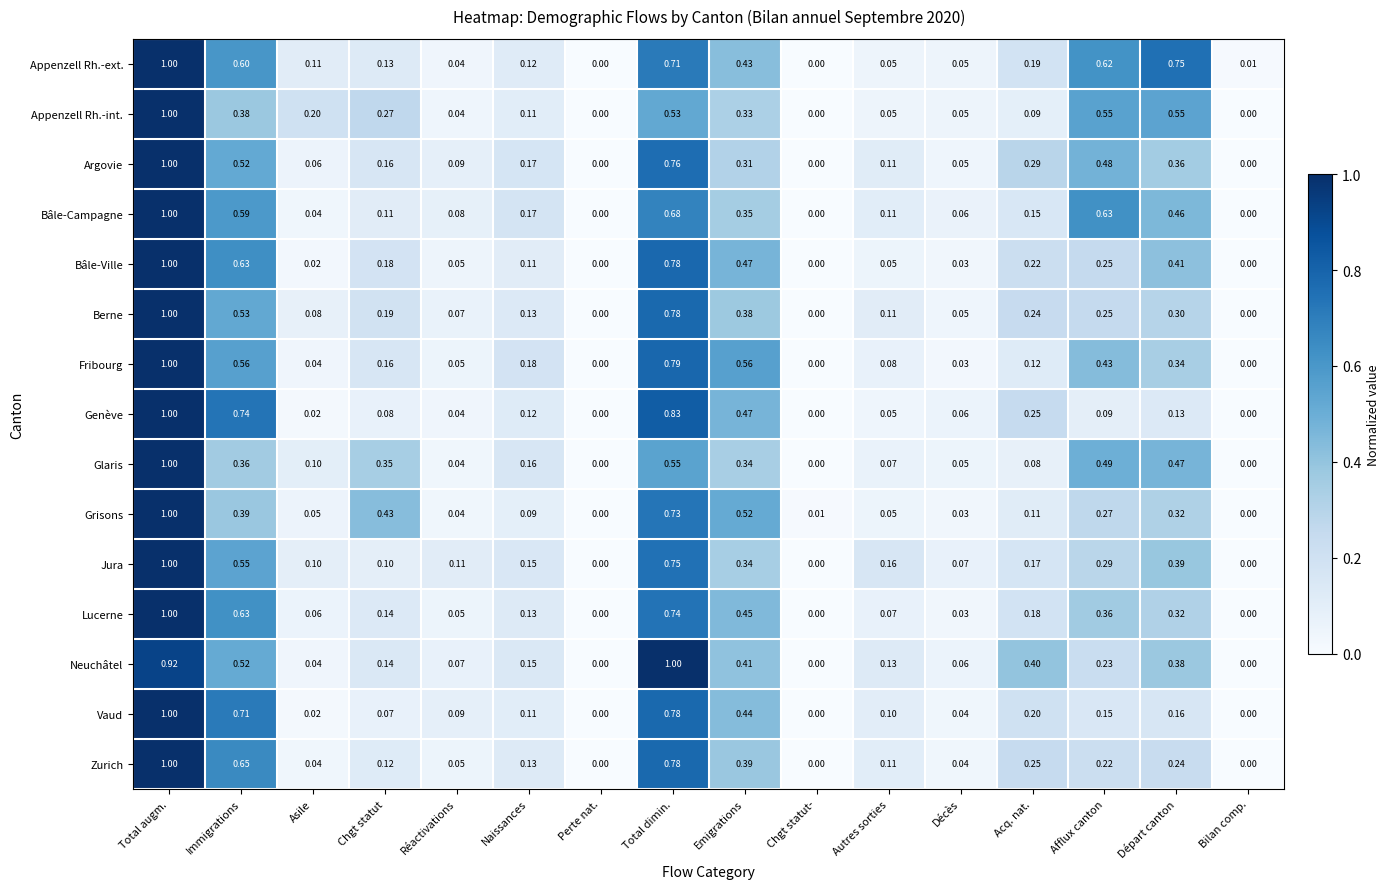

At which label does Jura reach its peak?

Total augm.